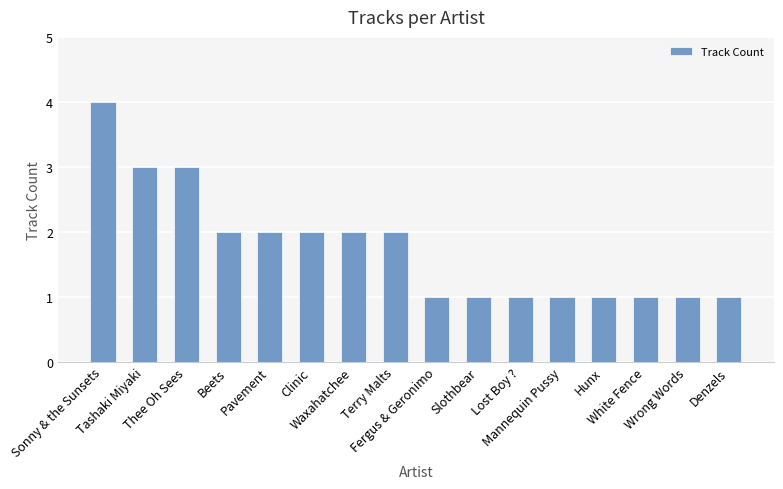

What is the greatest value displayed?

4